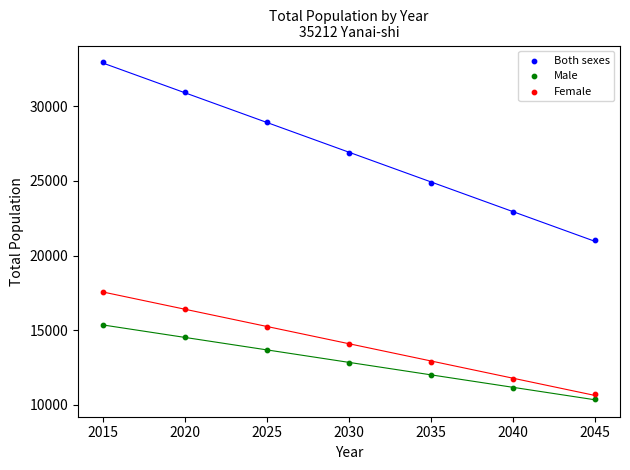

Across all series, what Y value is closest to 21659?

21059